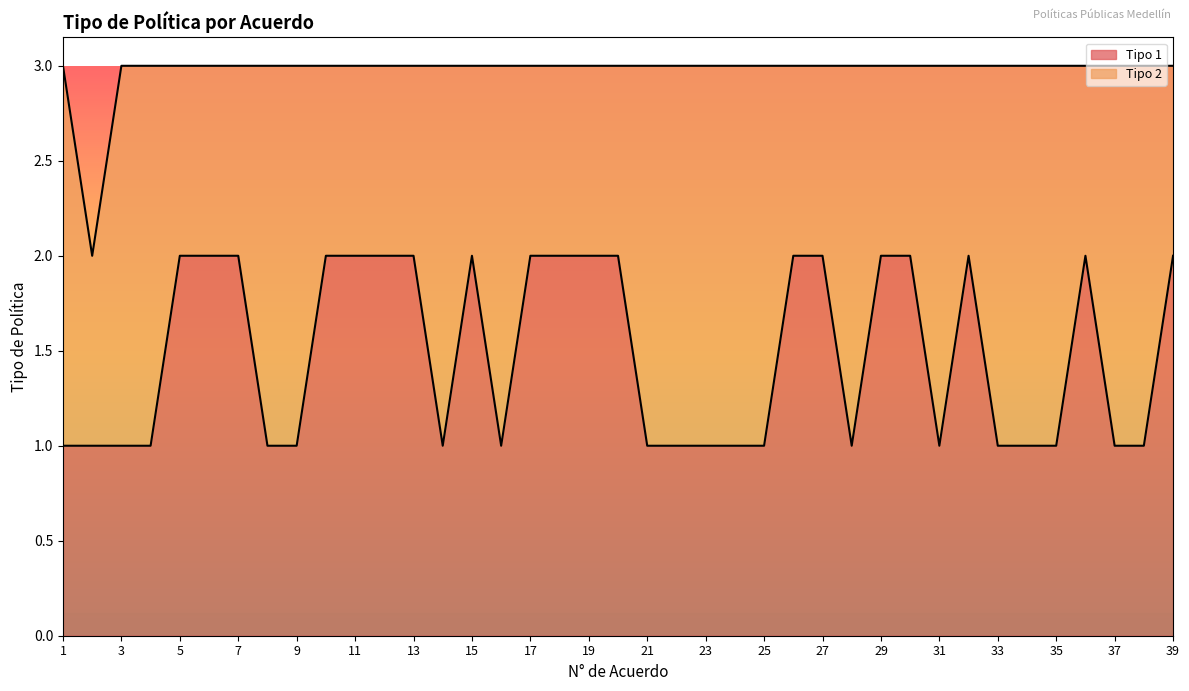

What is the difference between the maximum and minimum values?

1